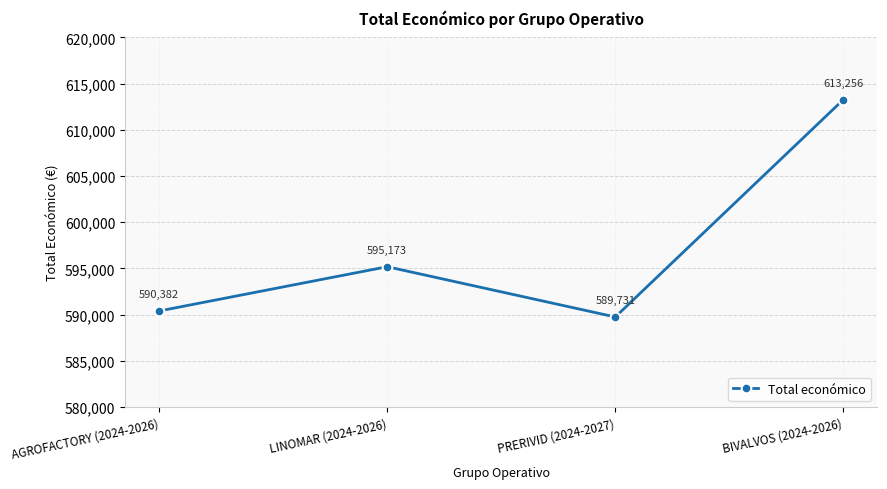

Reading left to right, extract all data points from this chart.

590382	595173	589731	613256